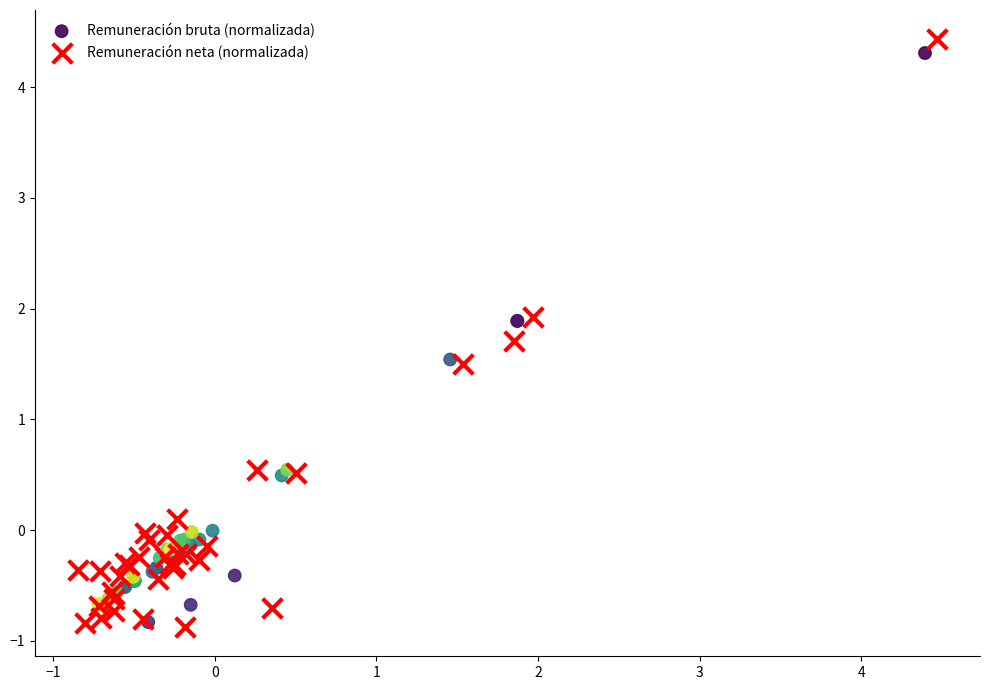

Which series has the widest spread of Y values?

Remuneración neta (normalizada)